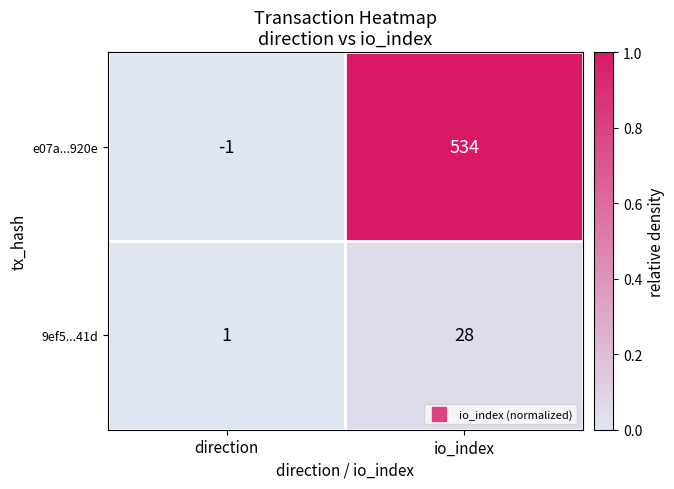

What is the difference between the maximum and minimum values in the 9ef5...41d series?

27